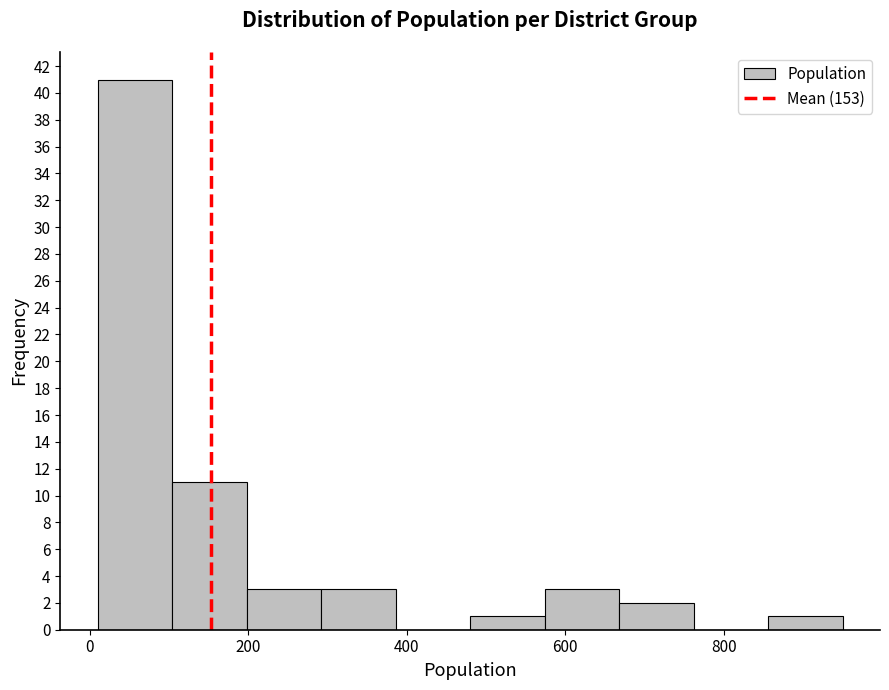

Over which range of the x-axis is the bar tallest?

10 to 104